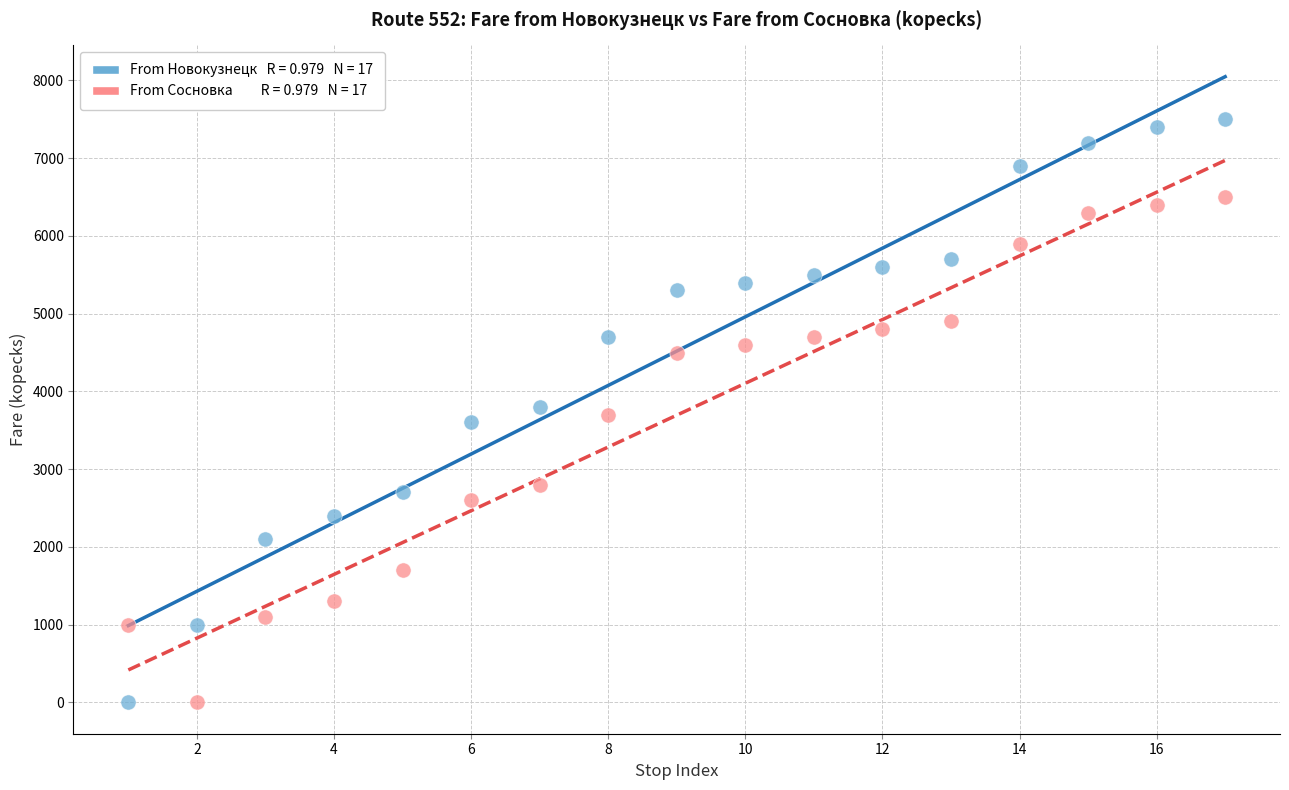

Across all data points, what is the range of X values (max minus min)?

16